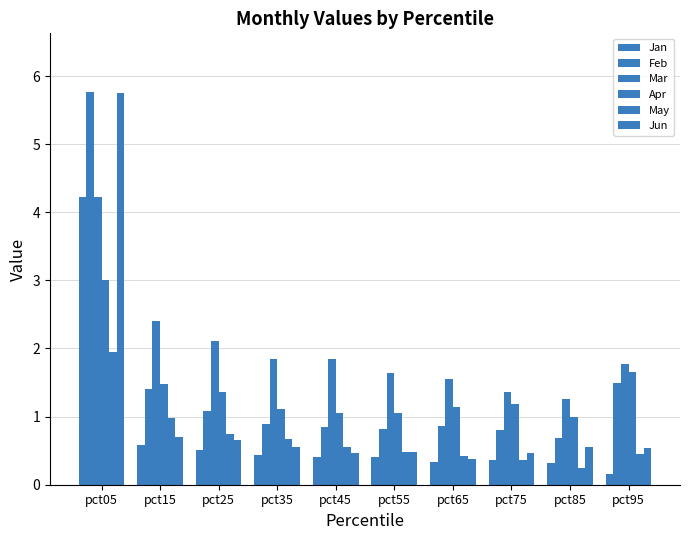

Does the chart contain any negative values?

No